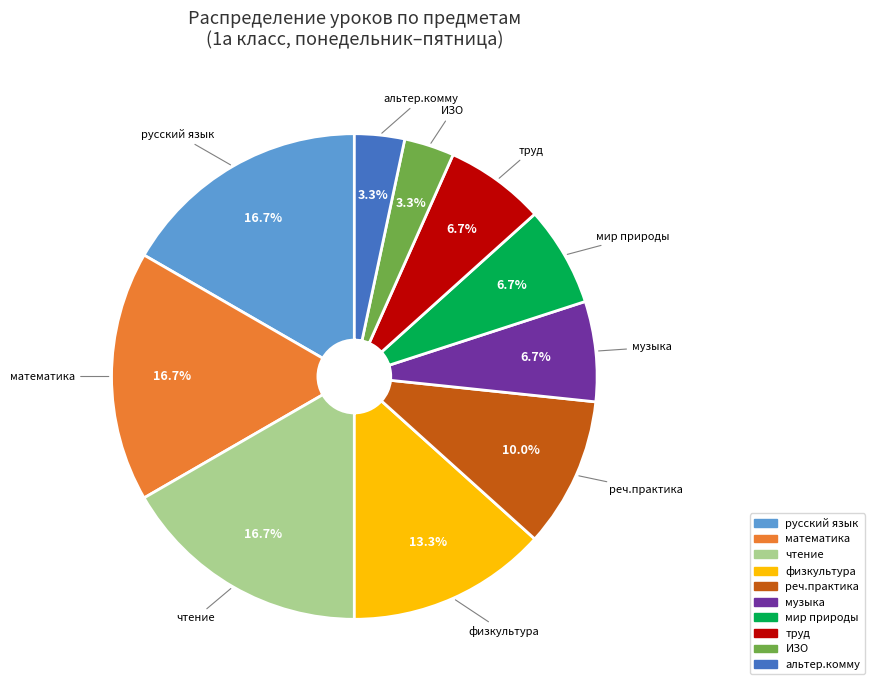

Does any single category account for the majority?

No